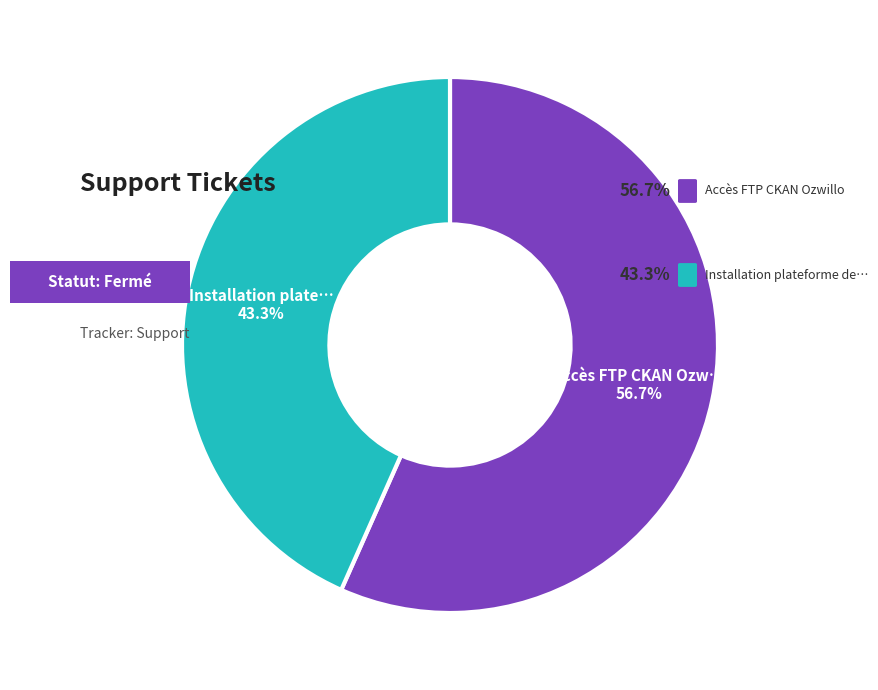

Does any single category account for the majority?

Yes